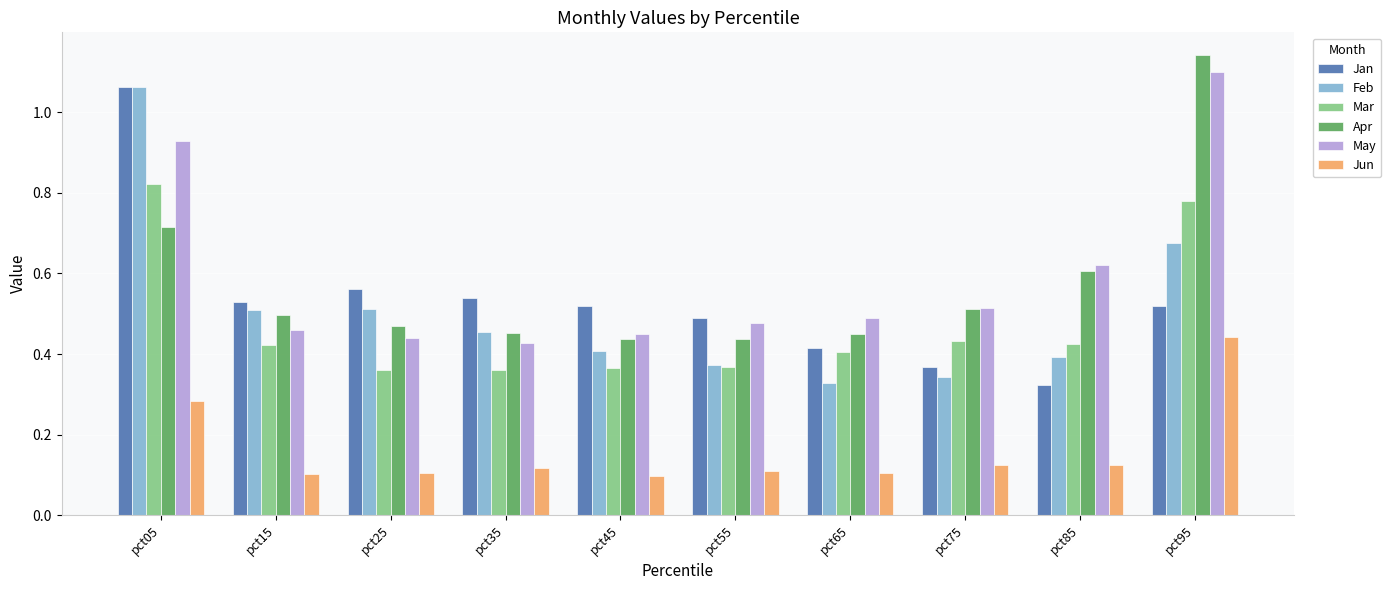

What is the sum of the Feb values at pct55 and pct05?

1.4